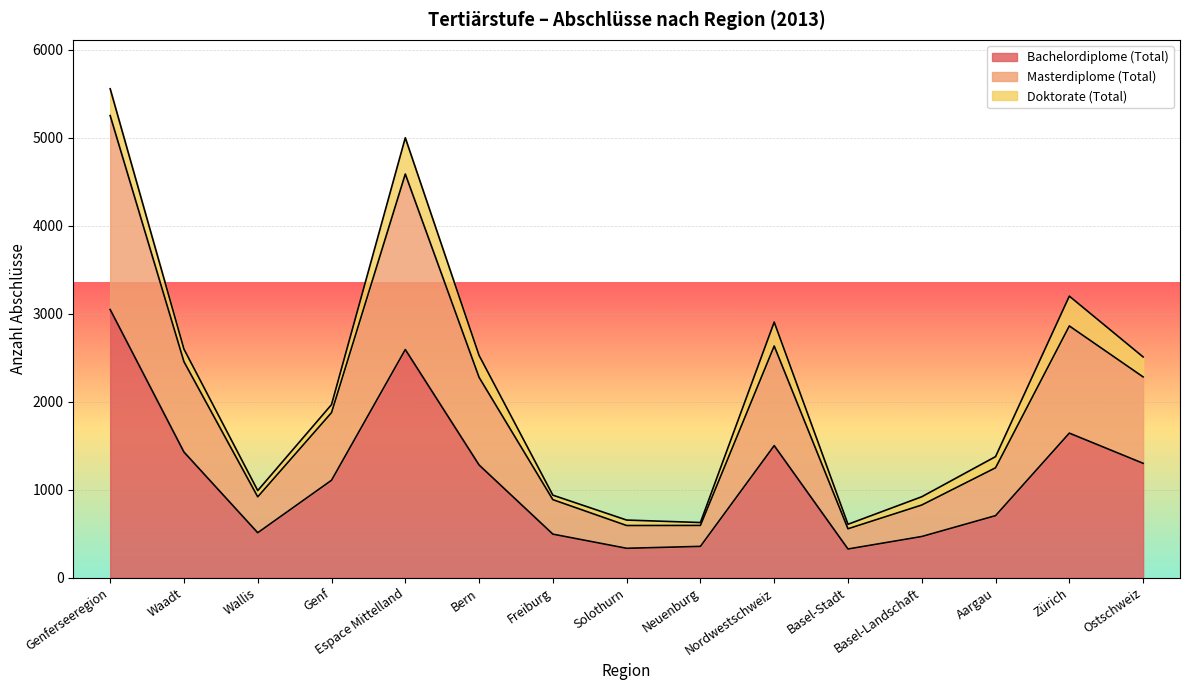

Rank the categories by Masterdiplome (Total) value from lowest to highest.

Basel-Stadt, Neuenburg, Solothurn, Basel-Landschaft, Freiburg, Wallis, Aargau, Genf, Ostschweiz, Bern, Waadt, Nordwestschweiz, Zürich, Espace Mittelland, Genferseeregion